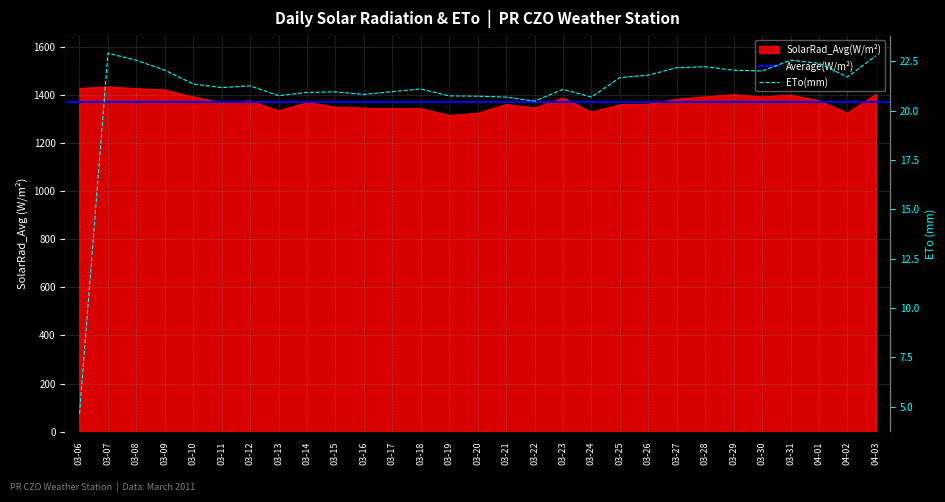

At which label is SolarRad_Avg closest to 1374?

03-12